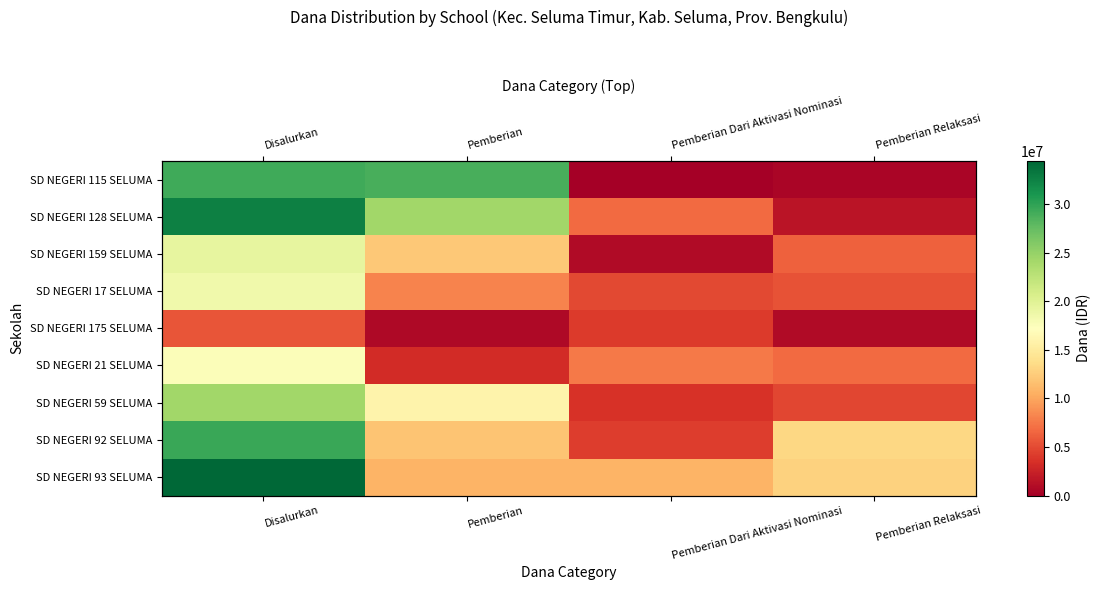

At which label is SD NEGERI 21 SELUMA closest to 10350000?

Pemberian Dari Aktivasi Nominasi